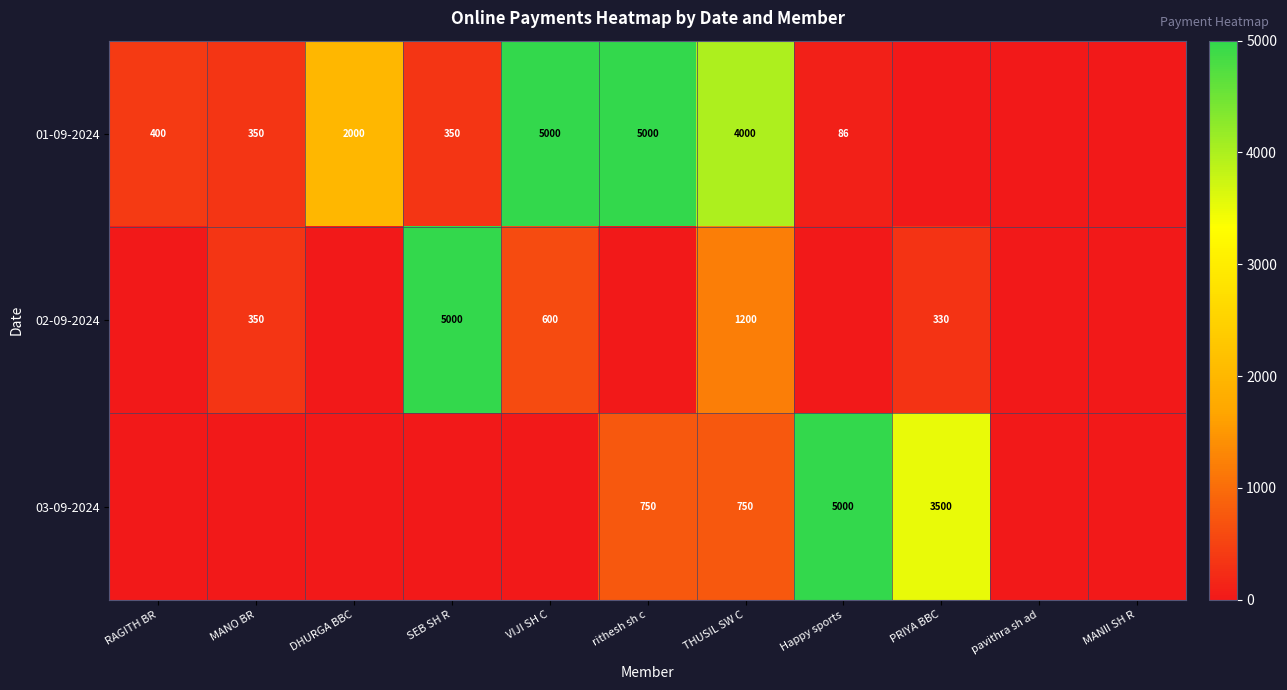

What is the difference between the 01-09-2024 values at Happy sports and SEB SH R?

264